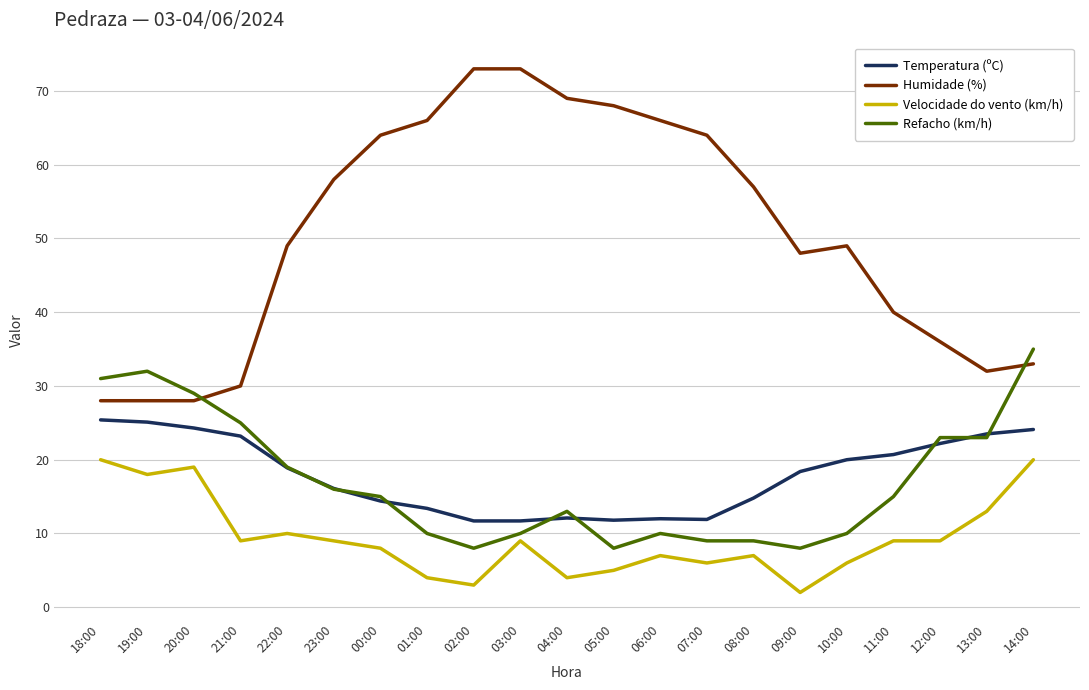

At which category is the sum across all series the highest?

14:00